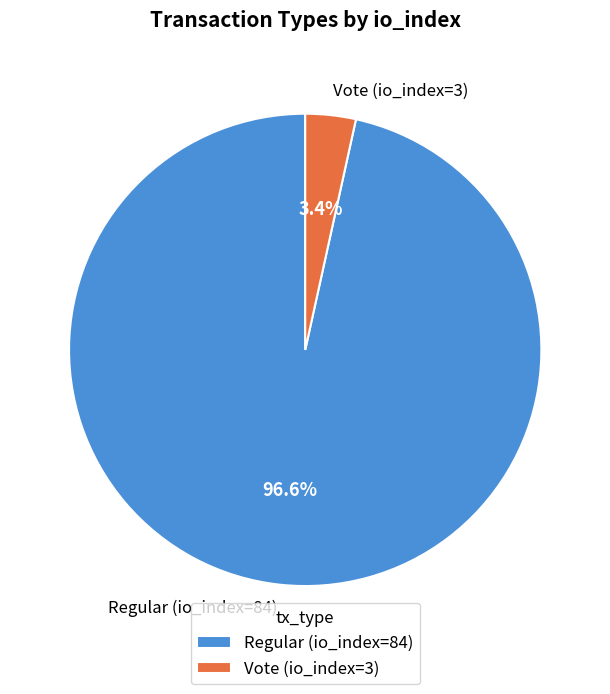

Between Regular (io_index=84) and Vote (io_index=3), which is larger?

Regular (io_index=84)